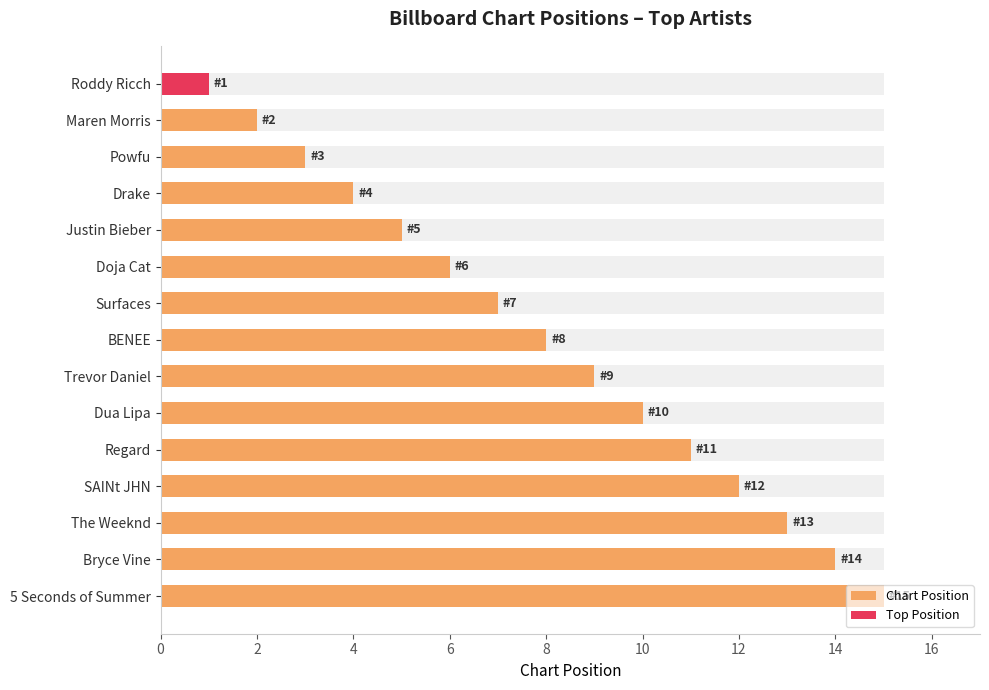

How many values exceed 8?

7